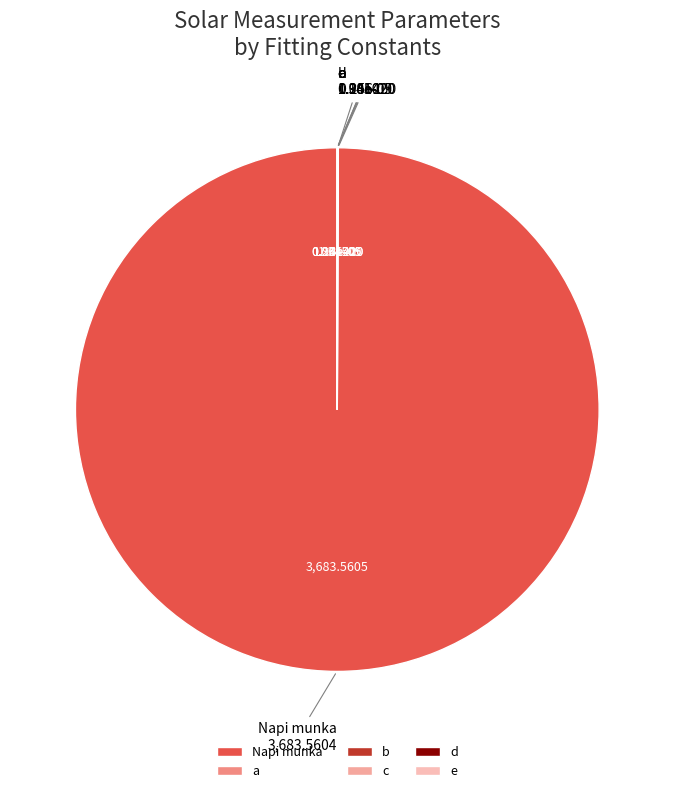

To the nearest percent, what is the average slice percentage?

17%